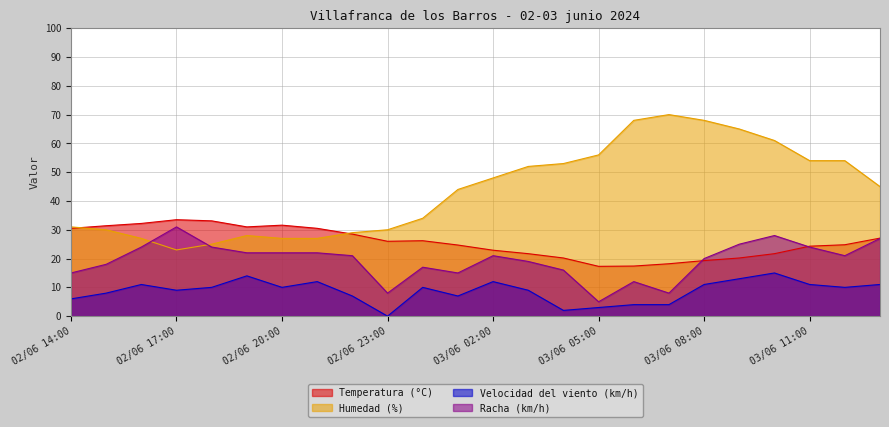

Does the chart display data point markers on the line(s)?

No